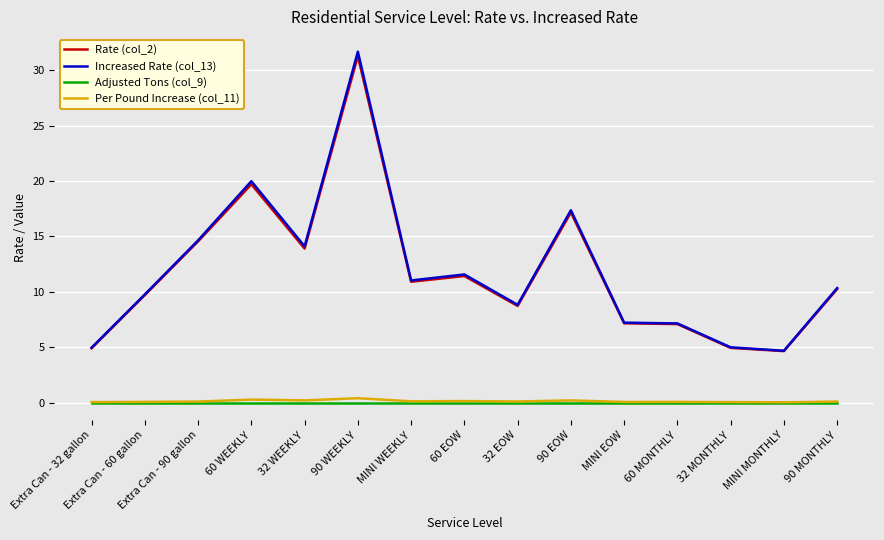

At which category is the sum across all series the highest?

90 WEEKLY